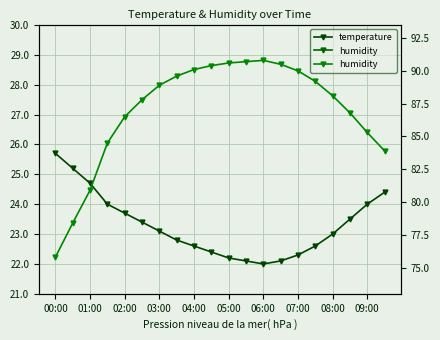

Reading left to right, what are all the values shown in this chart?

temperature: 25.7	25.2	24.7	24.0	23.7	23.4	23.1	22.8	22.6	22.4	22.2	22.1	22.0	22.1	22.3	22.6	23.0	23.5	24.0	24.4
humidity: 75.8	78.4	80.9	84.5	86.5	87.8	88.9	89.6	90.1	90.4	90.6	90.7	90.8	90.5	90.0	89.2	88.1	86.8	85.3	83.9